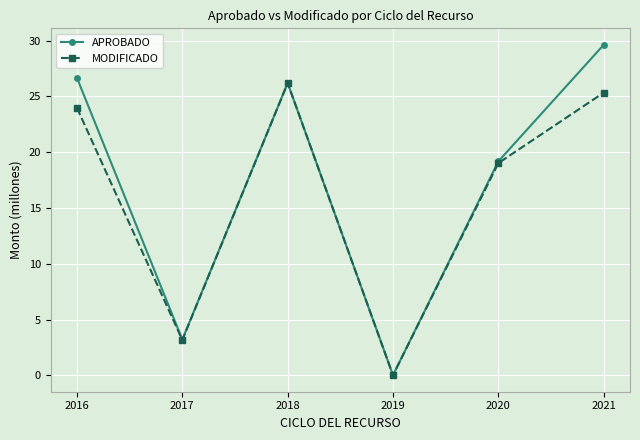

List the series in order of their peak value, lowest first.

MODIFICADO, APROBADO